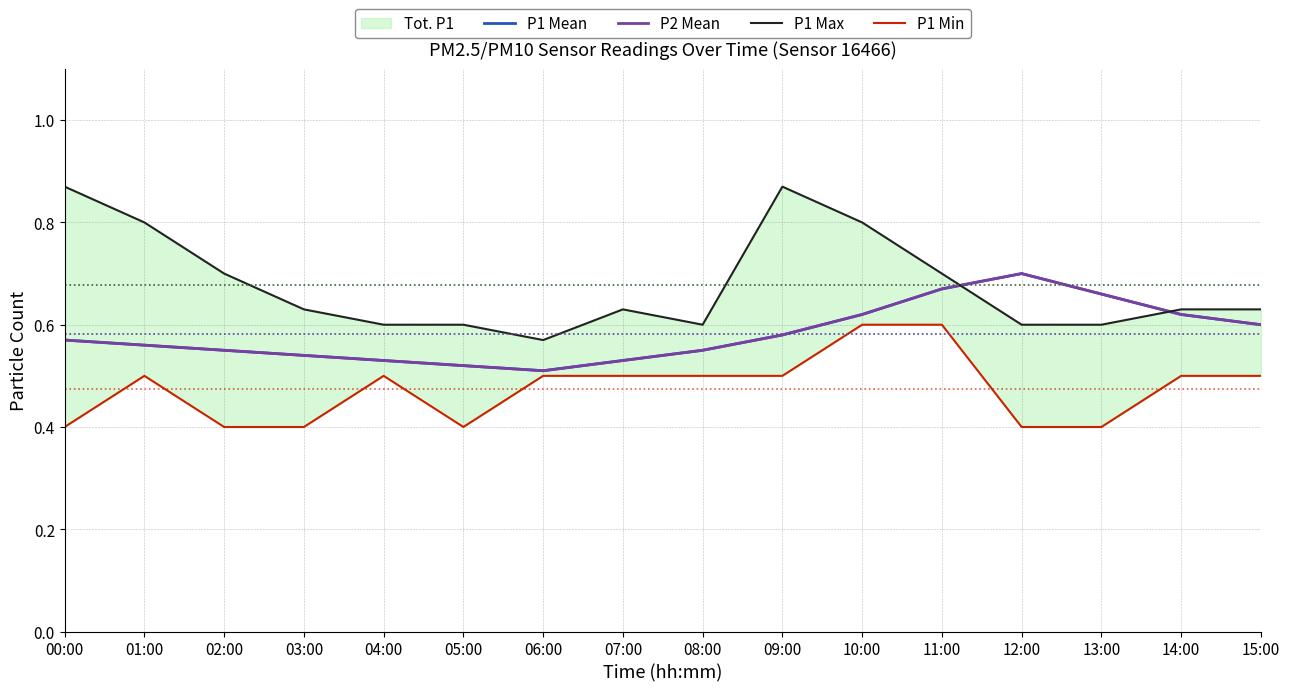

At which category does P1 Max reach its first local peak?

07:00